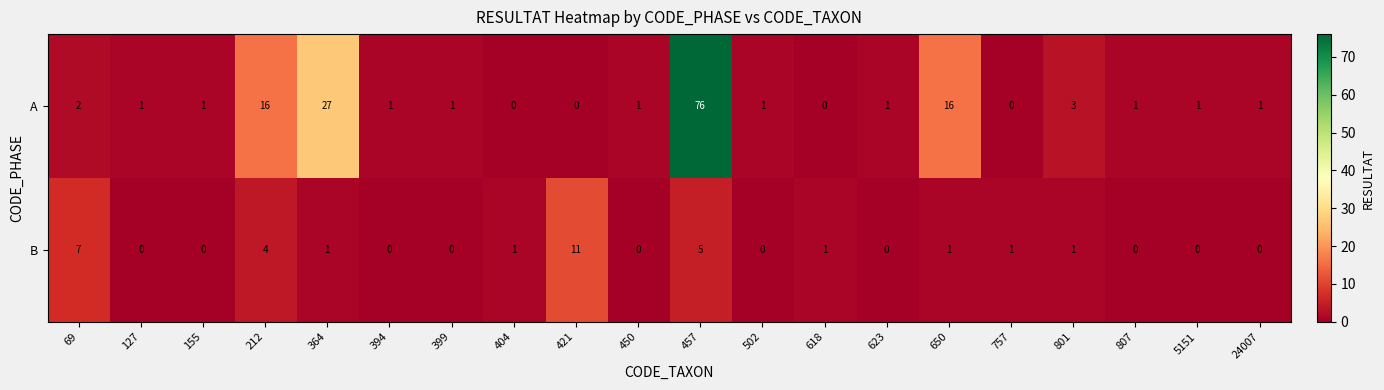

Which series has the largest total across all categories?

A